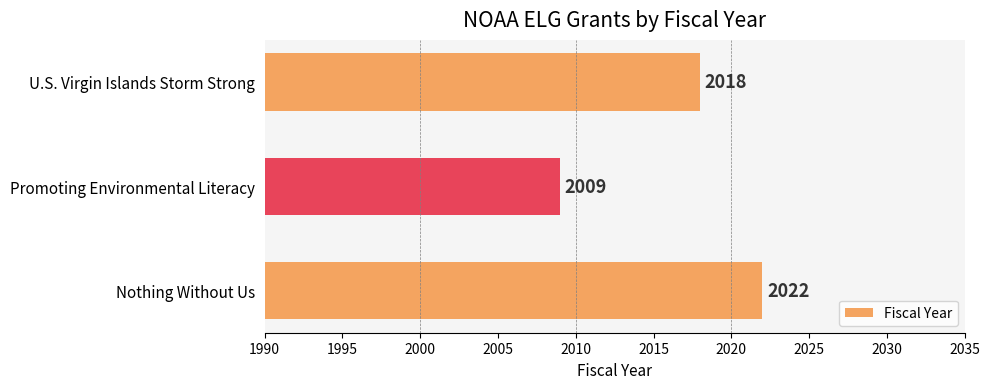

What is the average value?

2016